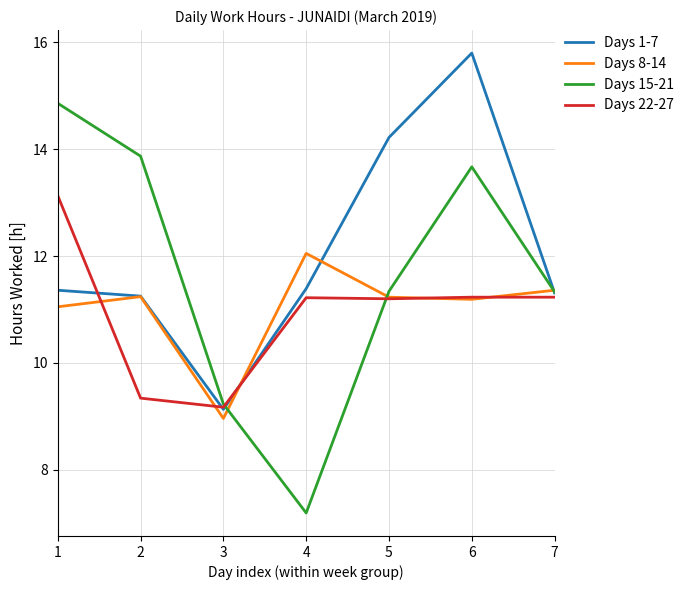

Which series changed the most between 1 and 3?

Days 15-21